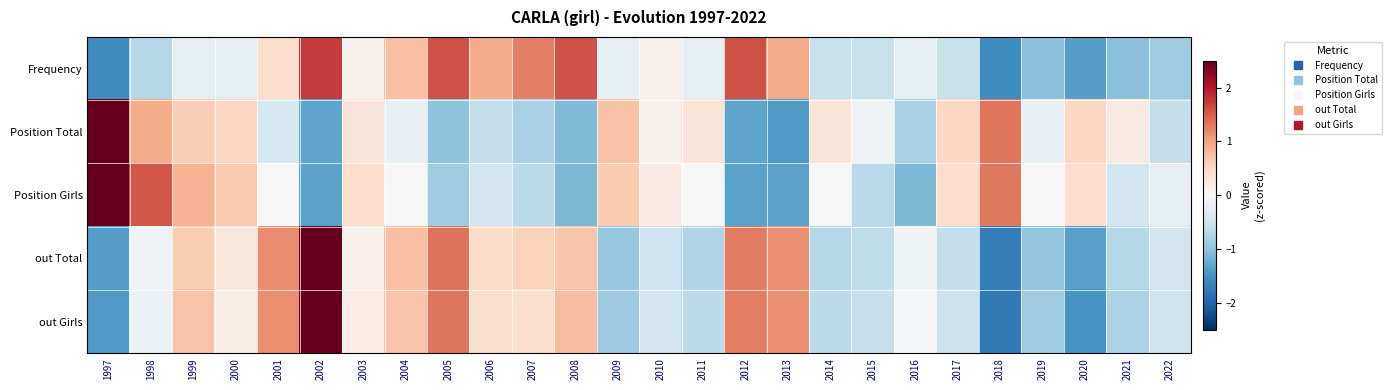

At which category is the sum across all series the highest?

2002